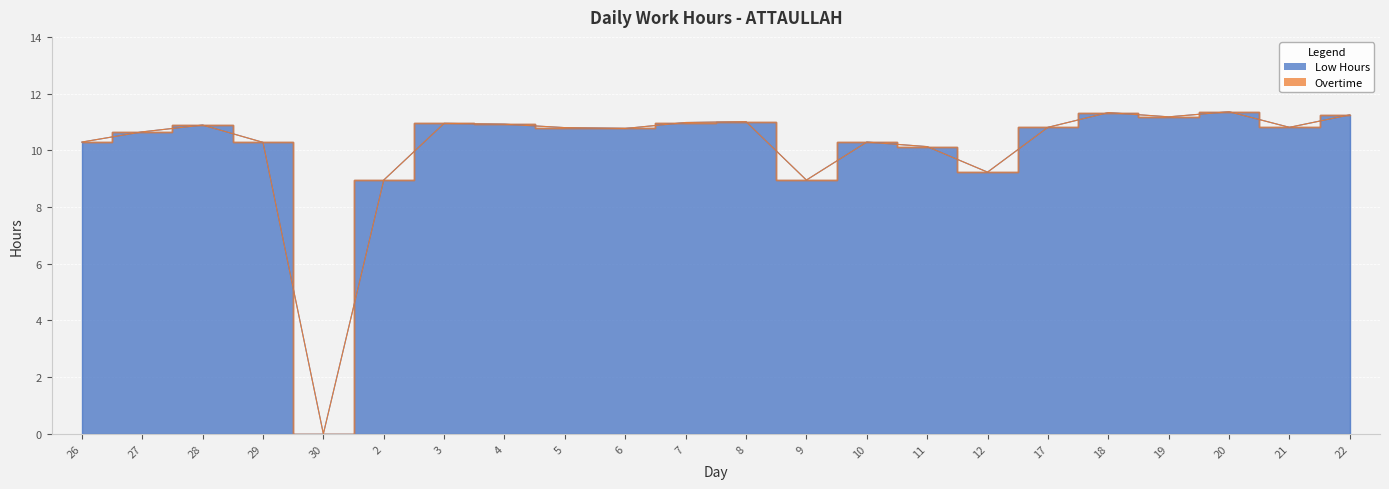

Which has a higher value, 10 or 22?

22